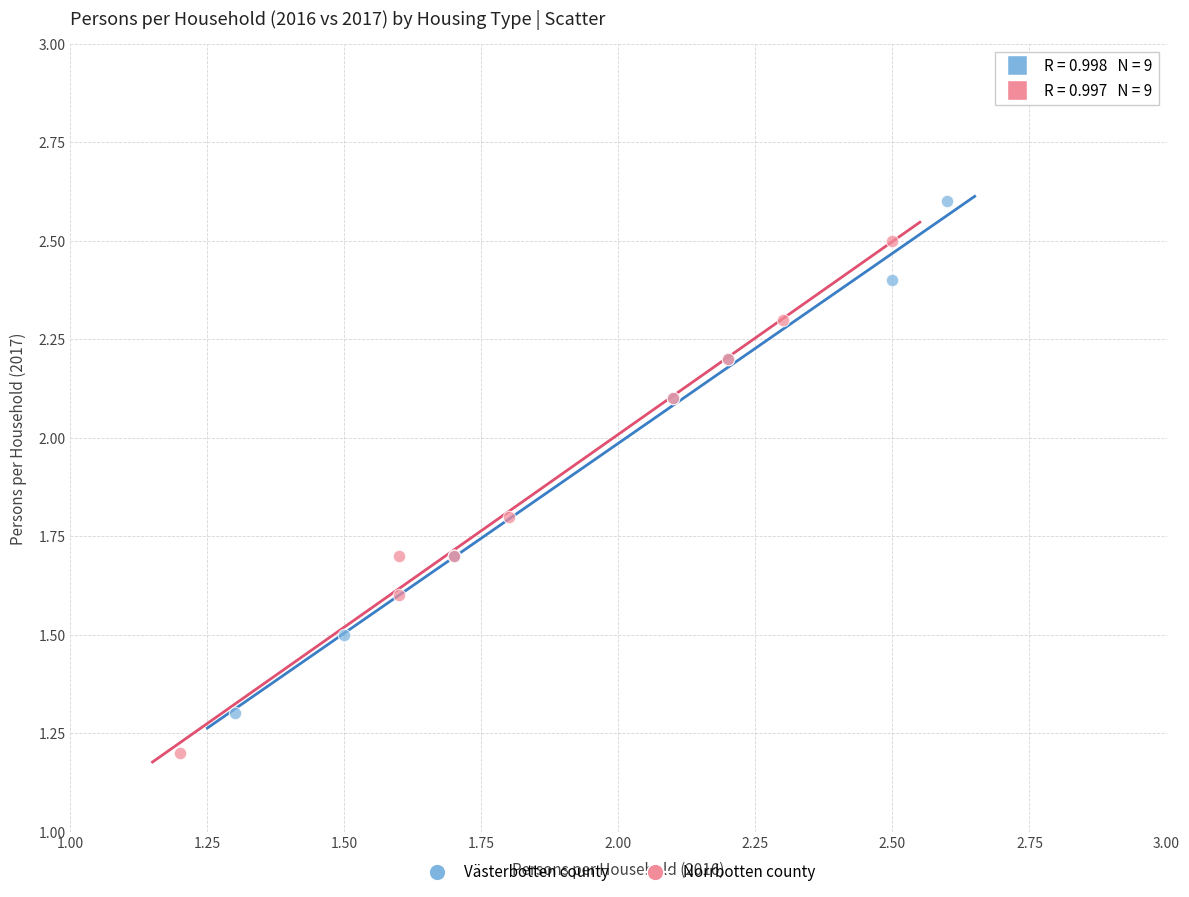

Which series reaches the maximum Y coordinate?

Västerbotten county